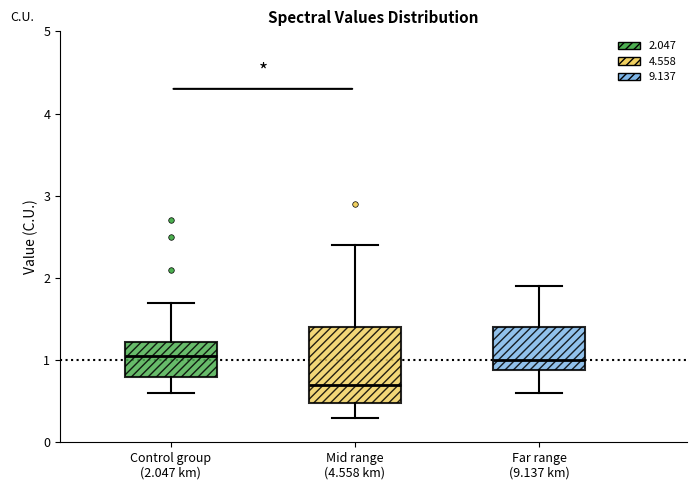

Comparing the boxes themselves (not the whiskers), which one is the tallest?

Mid range (4.558 km)